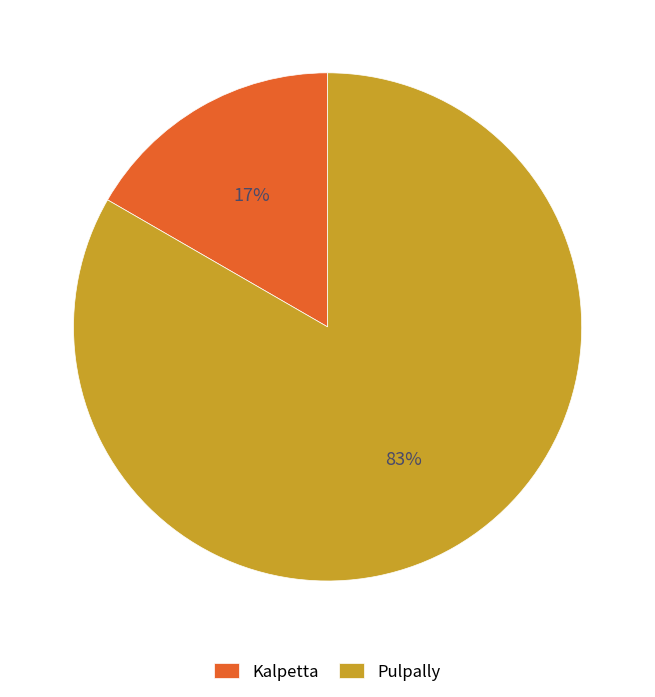

Does Pulpally represent more than half of the total?

Yes